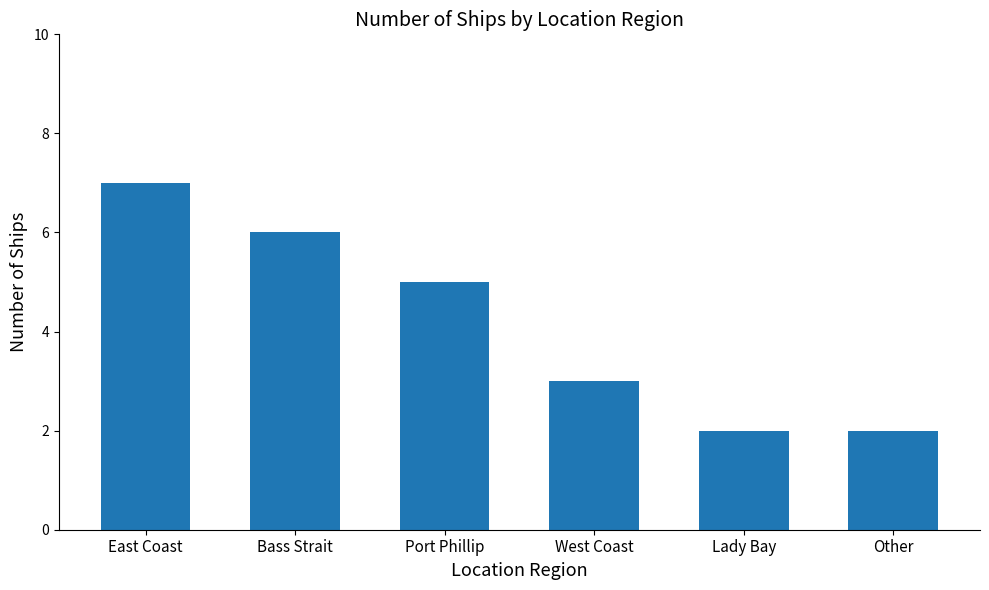

Does the chart contain any negative values?

No